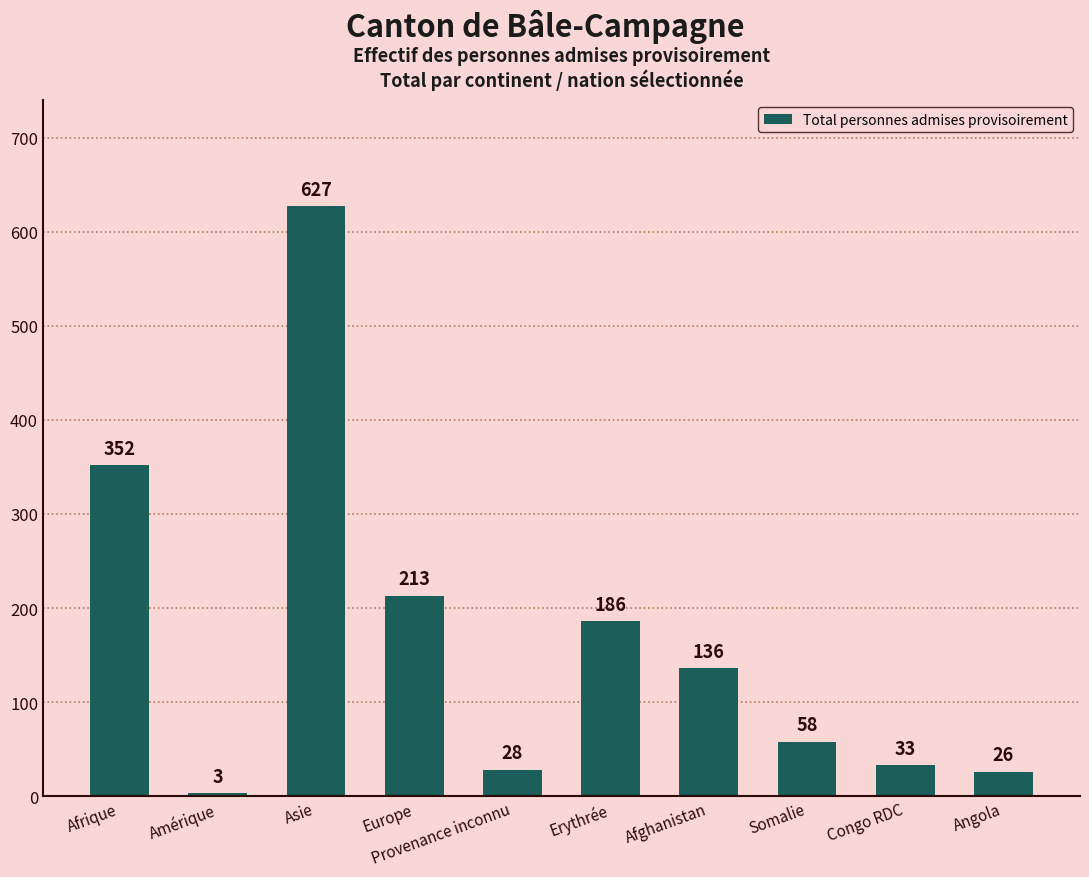

At which label does the data first exceed 136?

Afrique